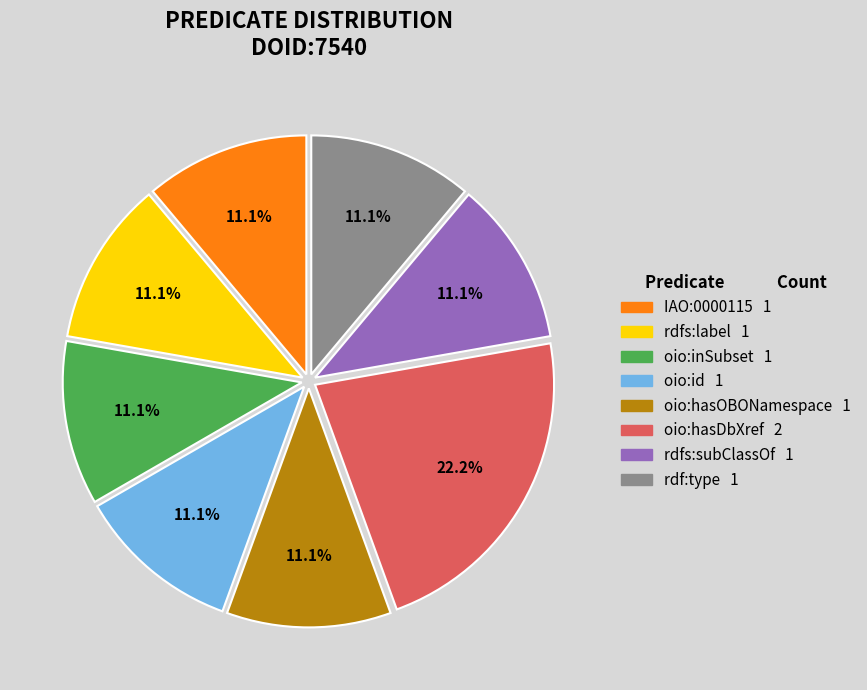

Is there a majority slice in this chart?

No